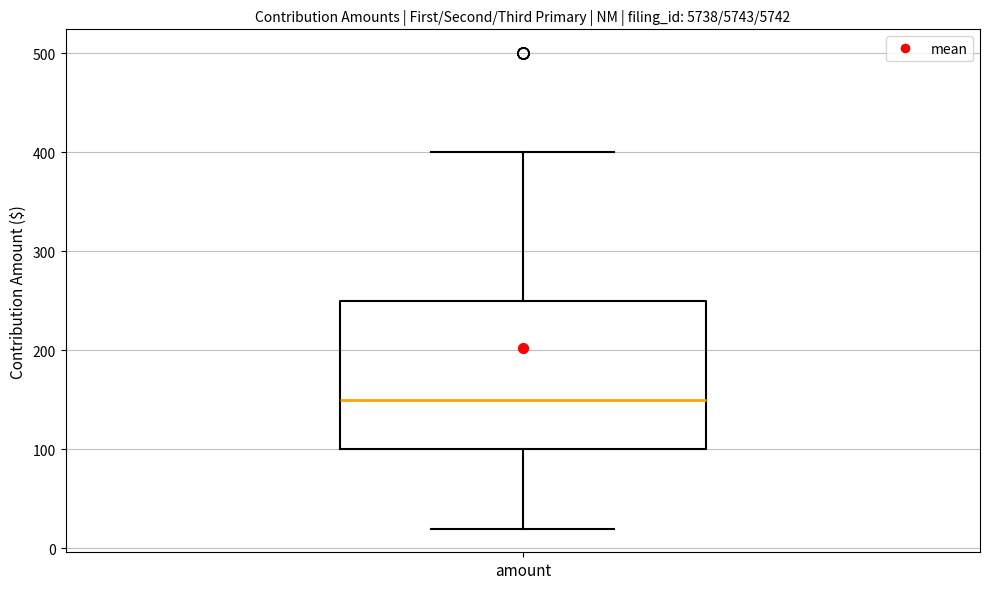

Where is the upper edge of the box for amount on the y-axis? The values are not printed on the chart, so give them approximately, as read against the axis.

250